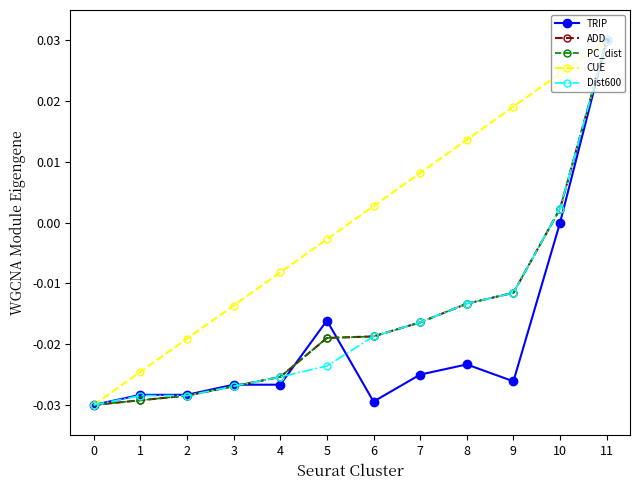

Where is PC_dist nearest to the value 0?

10